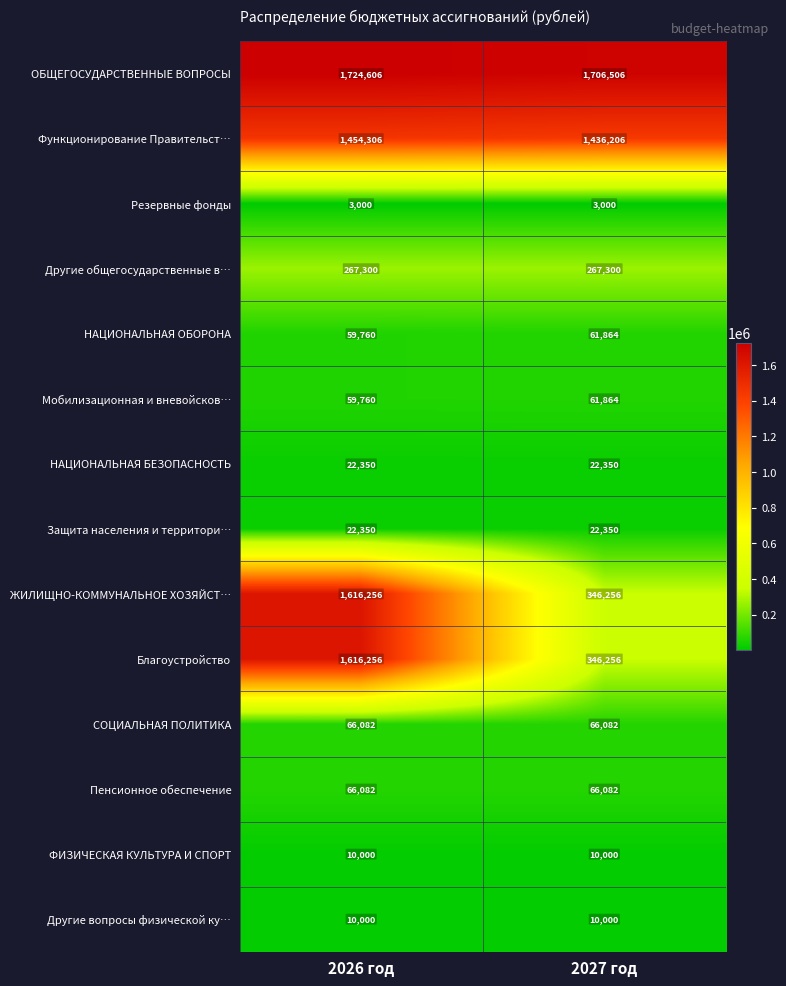

What is the spread (max minus min) of values at 2027 год?

1703506